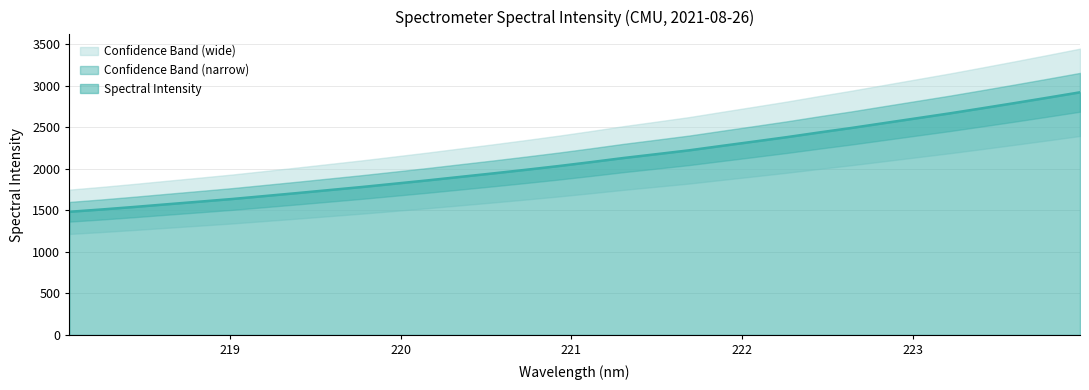

True or false: the data shows 2610.5 at 223.0264.

True